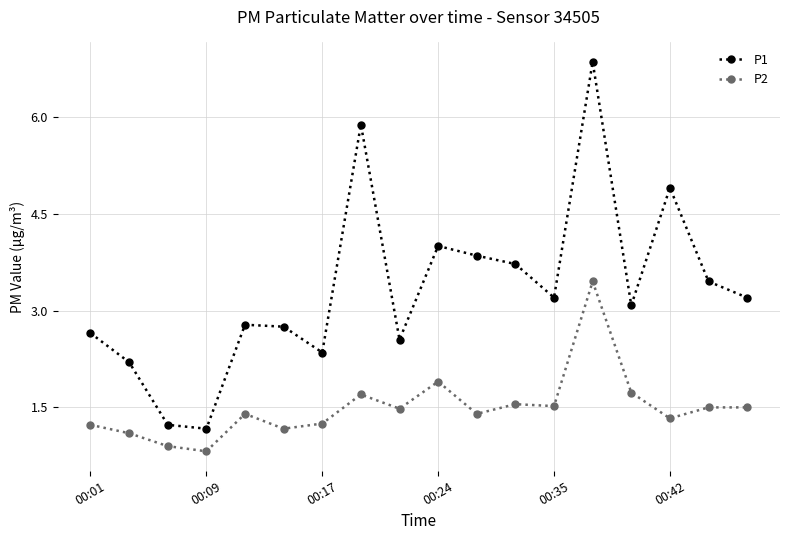

True or false: P2 and P1 intersect in this chart.

False